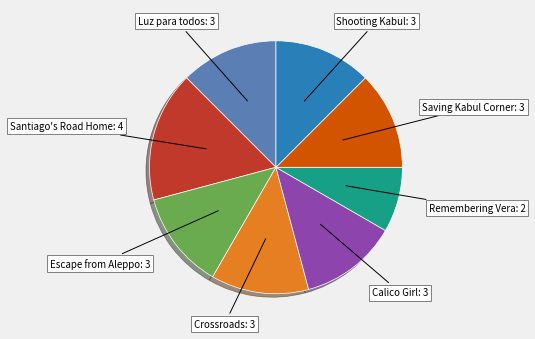

Does any single category account for the majority?

No